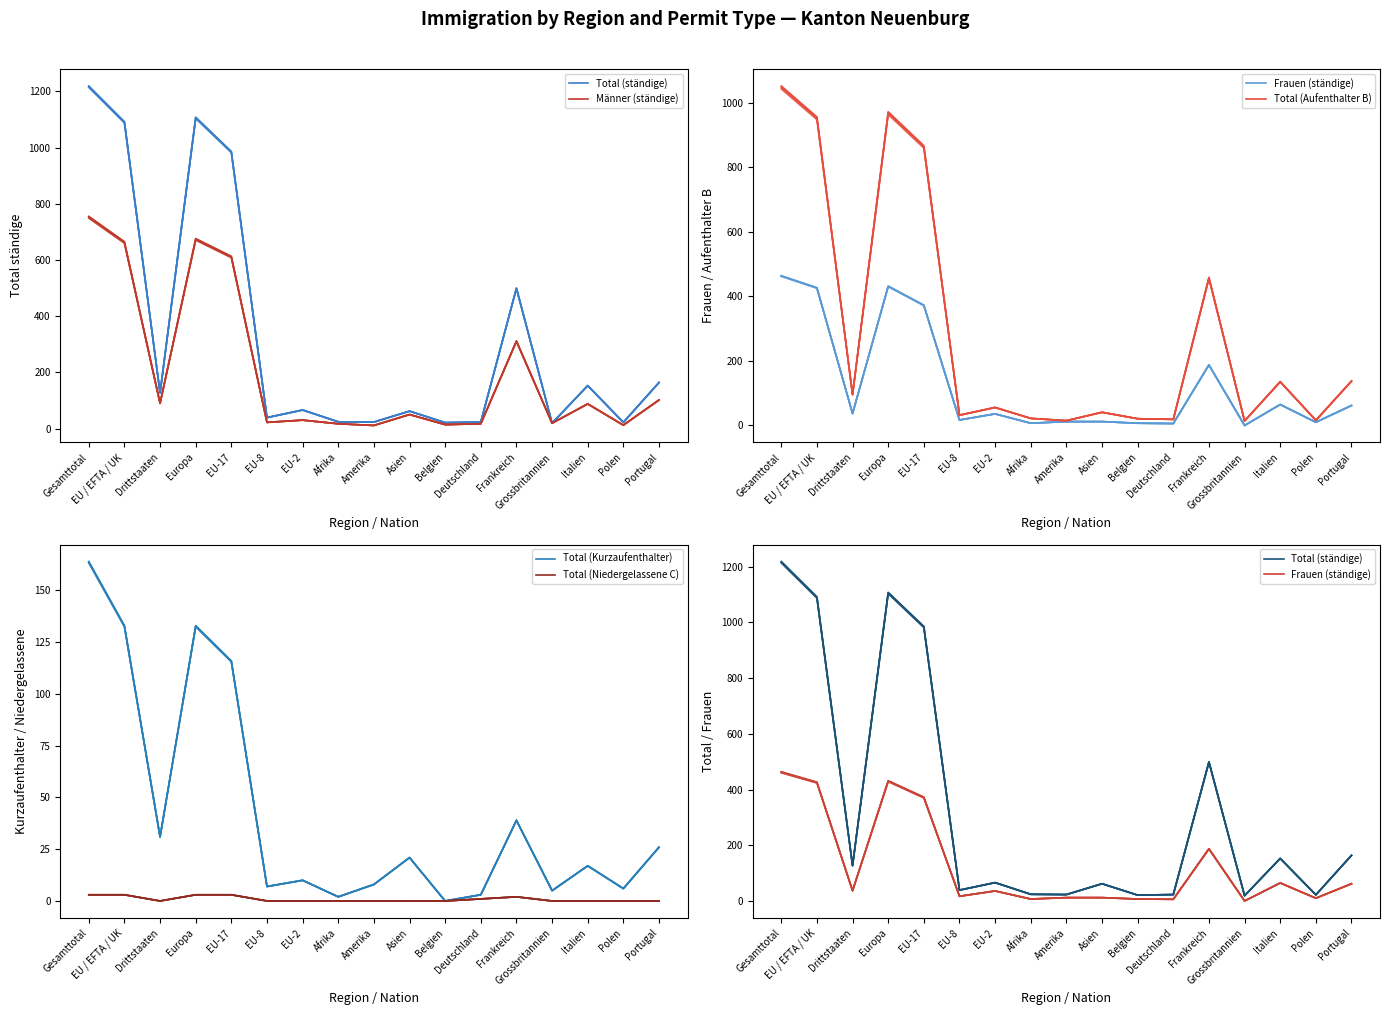

Does the chart display data point markers on the line(s)?

No